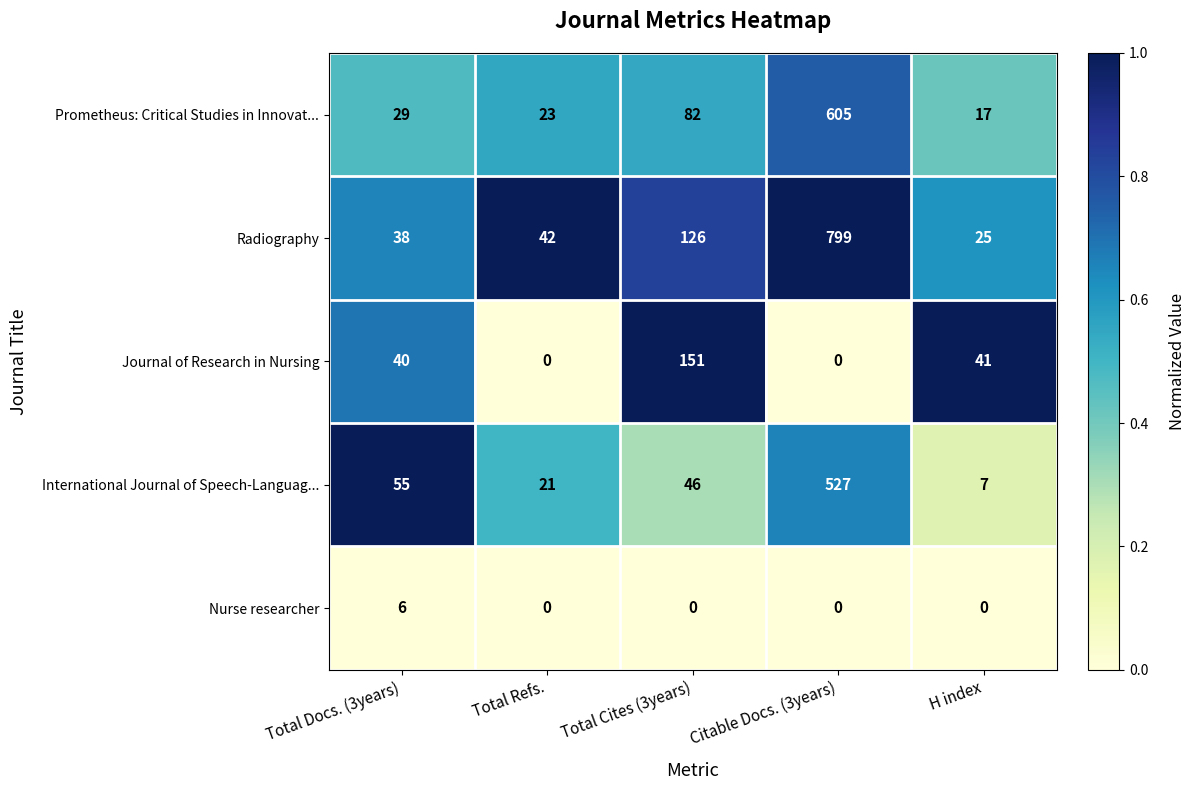

List the series in order of their peak value, lowest first.

Nurse researcher, Journal of Research in Nursing, International Journal of Speech-Languag..., Prometheus: Critical Studies in Innovat..., Radiography